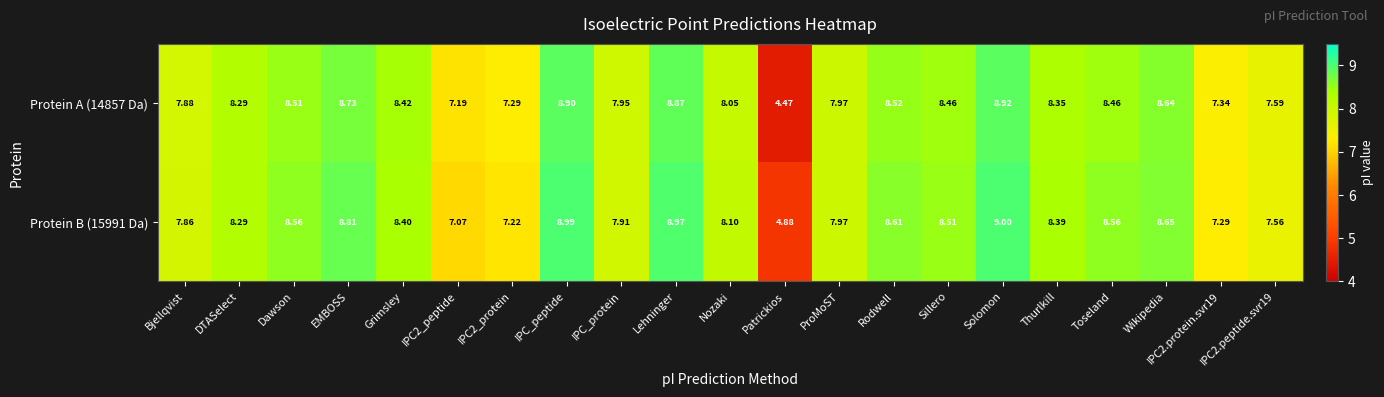

Which series has the largest total across all categories?

Protein B (15991 Da)